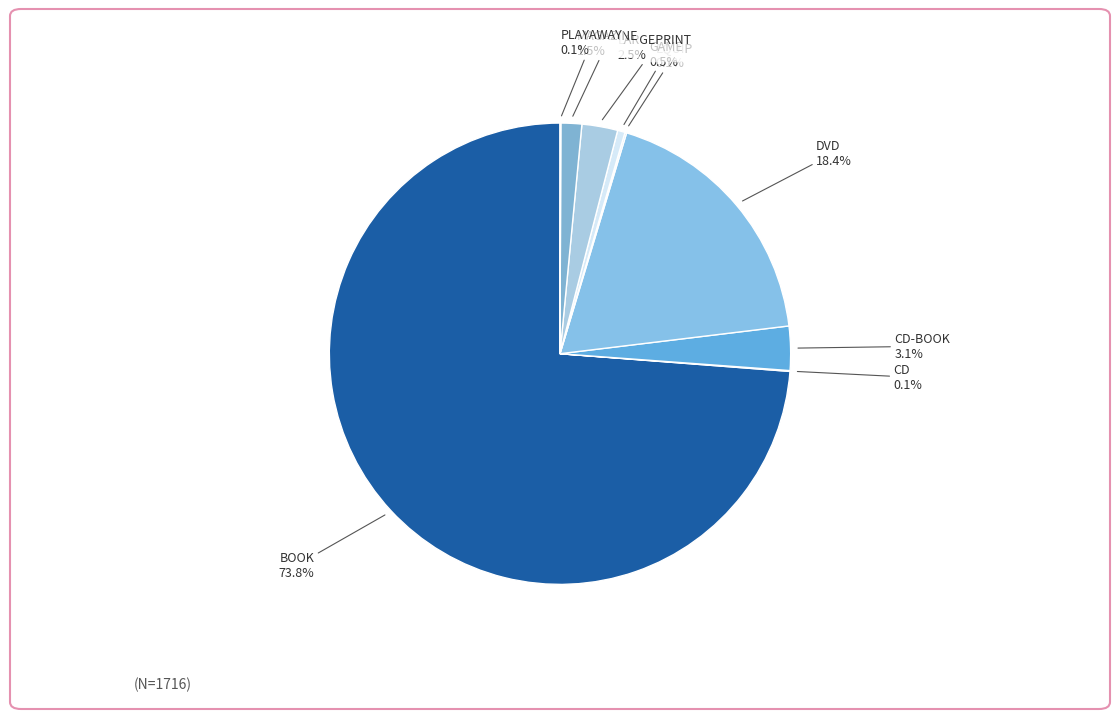

Which category has the biggest portion of the pie?

BOOK